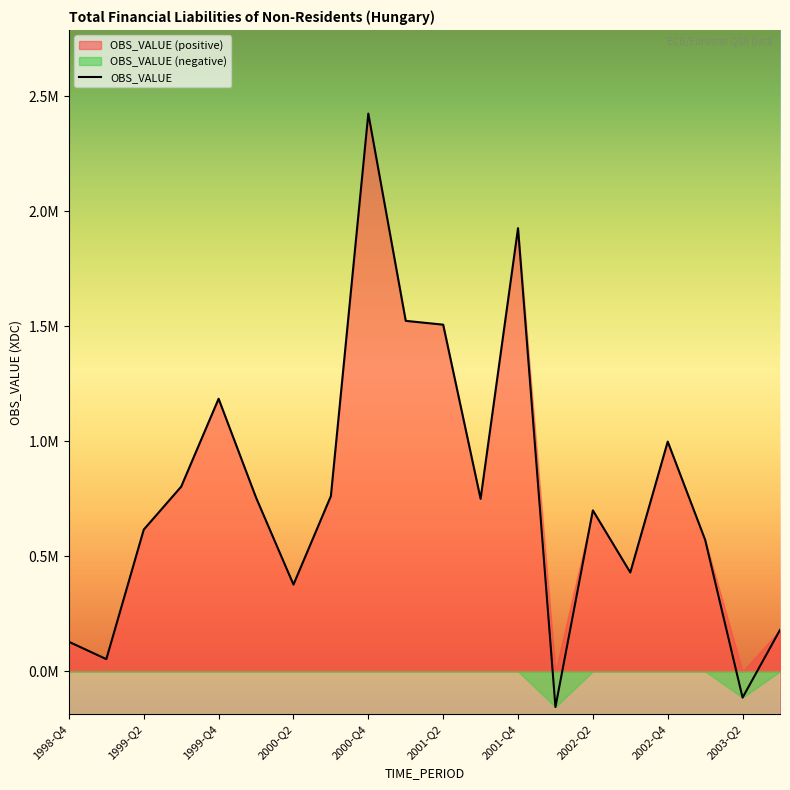

How many positive values are there?

18